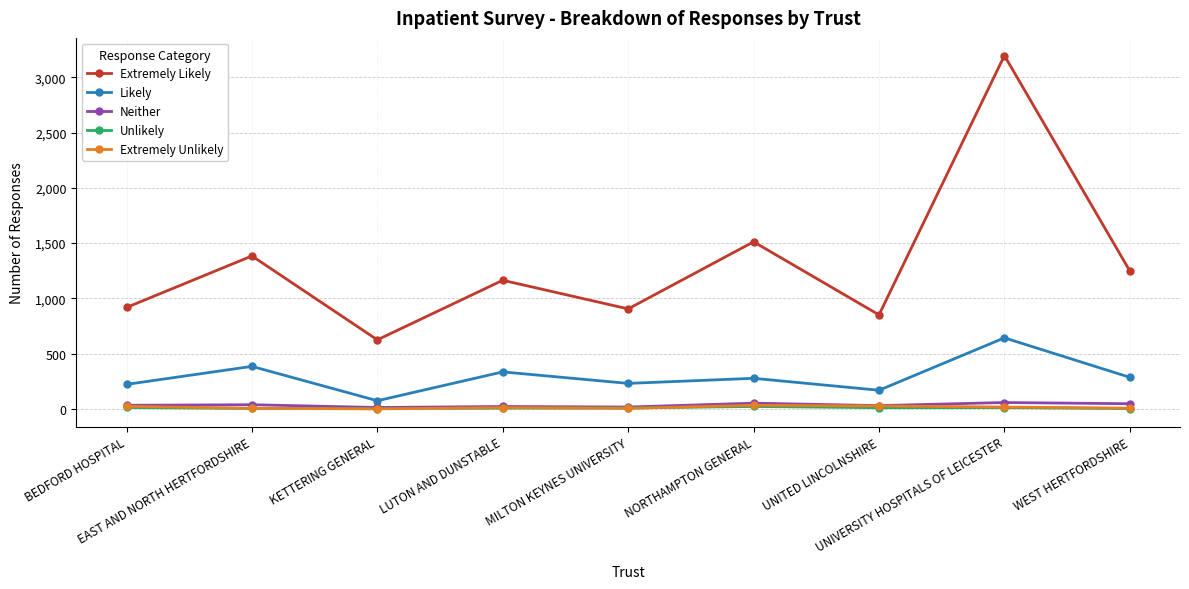

What position from the right is UNITED LINCOLNSHIRE?

3